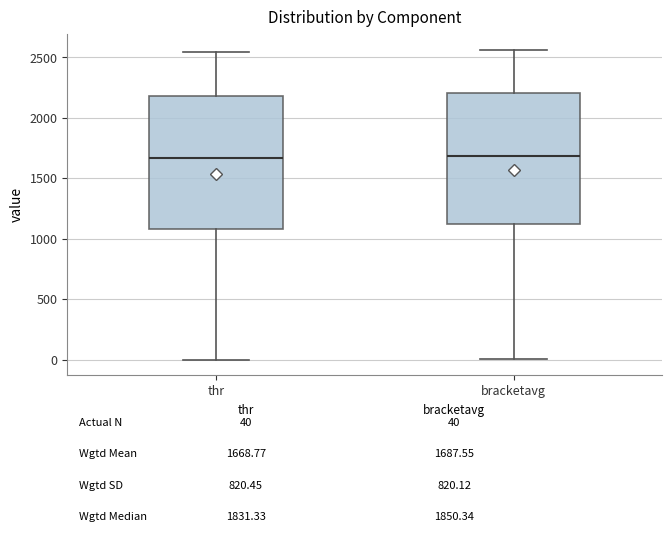

Where is the upper edge of the box for thr on the y-axis? The values are not printed on the chart, so give them approximately, as read against the axis.

2200